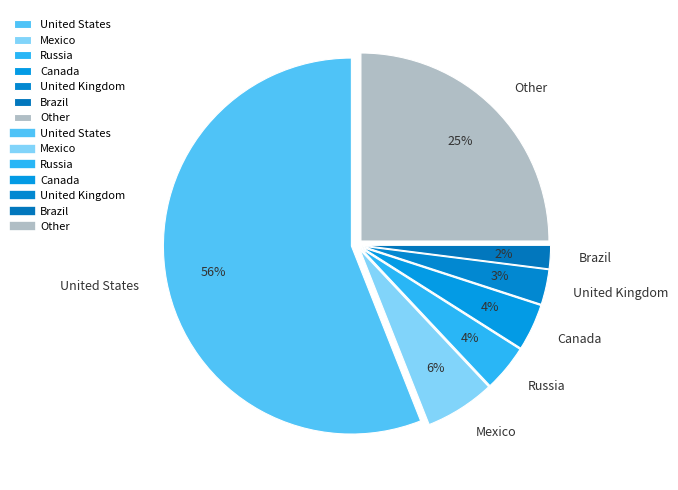

The United Kingdom slice represents 15% of the pie. True or false?

False